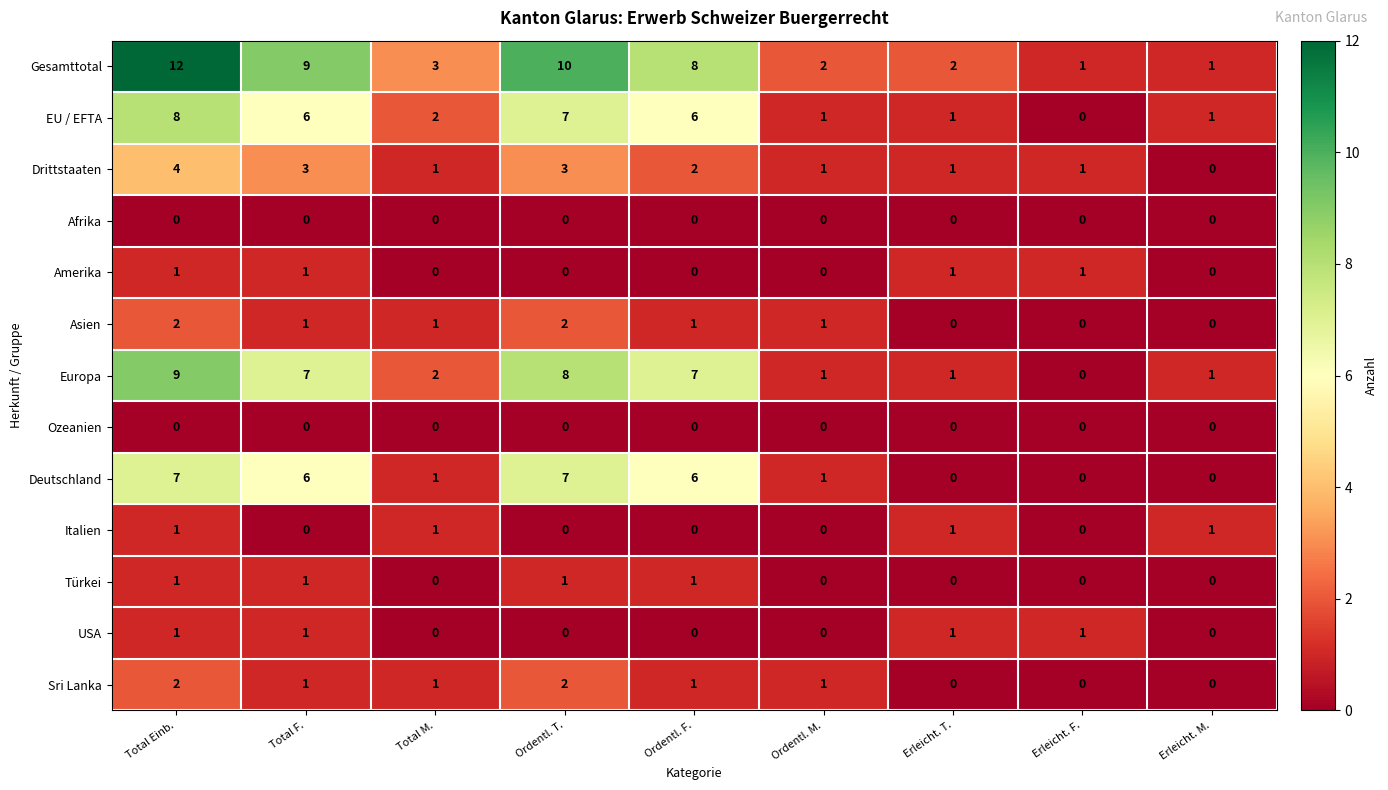

What is the sum of the Deutschland values at Ordentl. F. and Ordentl. T.?

13